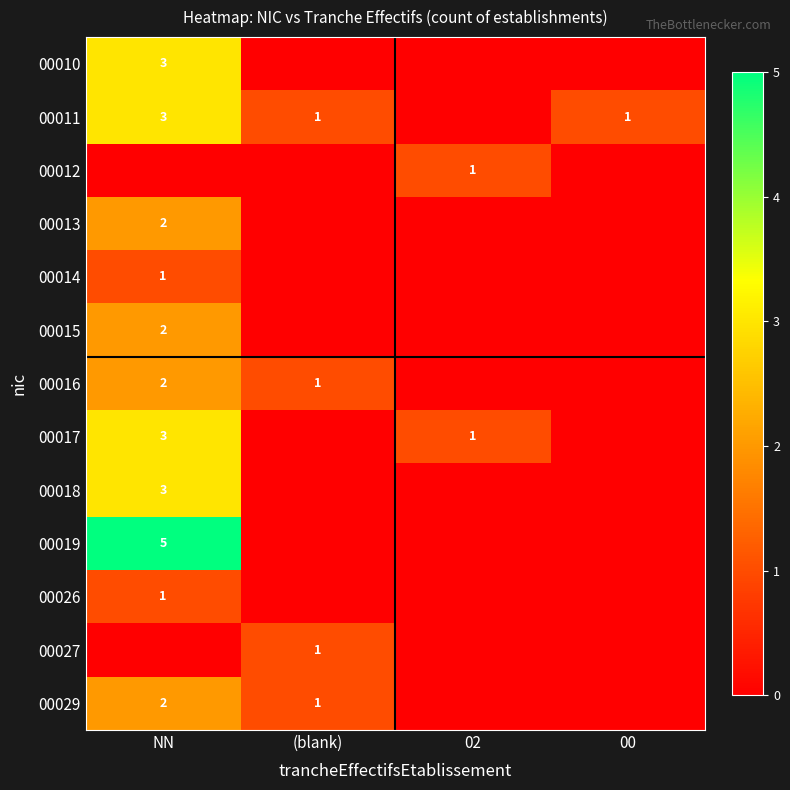

Is it true that 00027 equals 1 at (blank)?

True